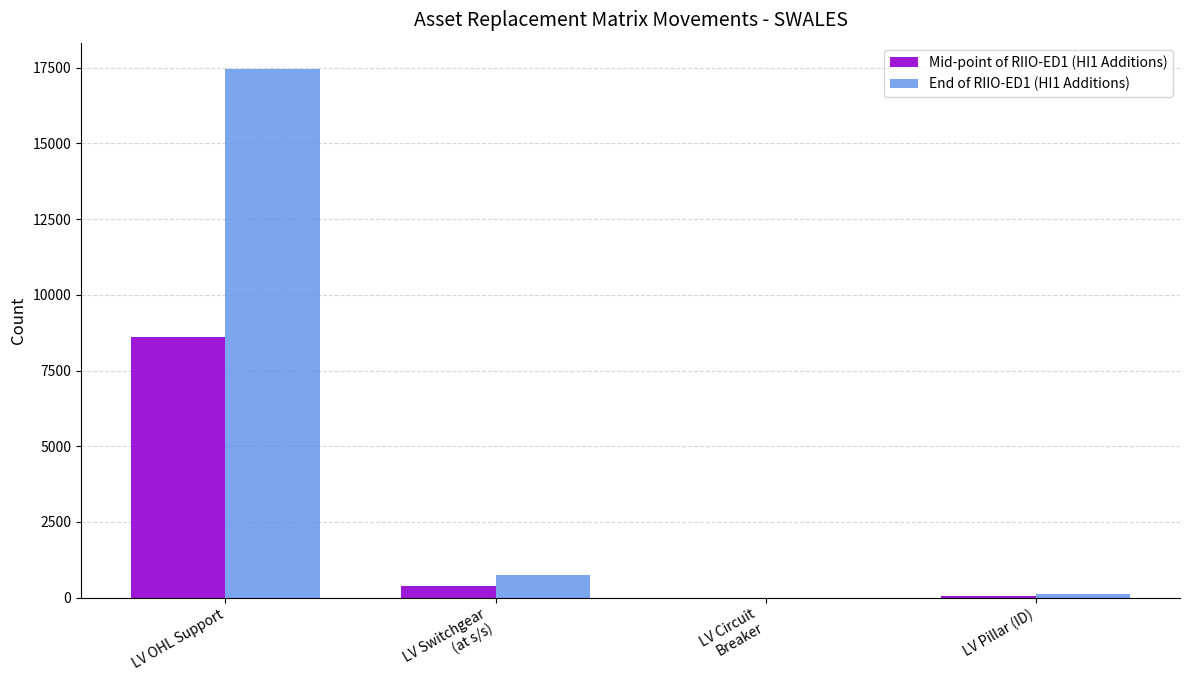

How many groups of bars are there?

4